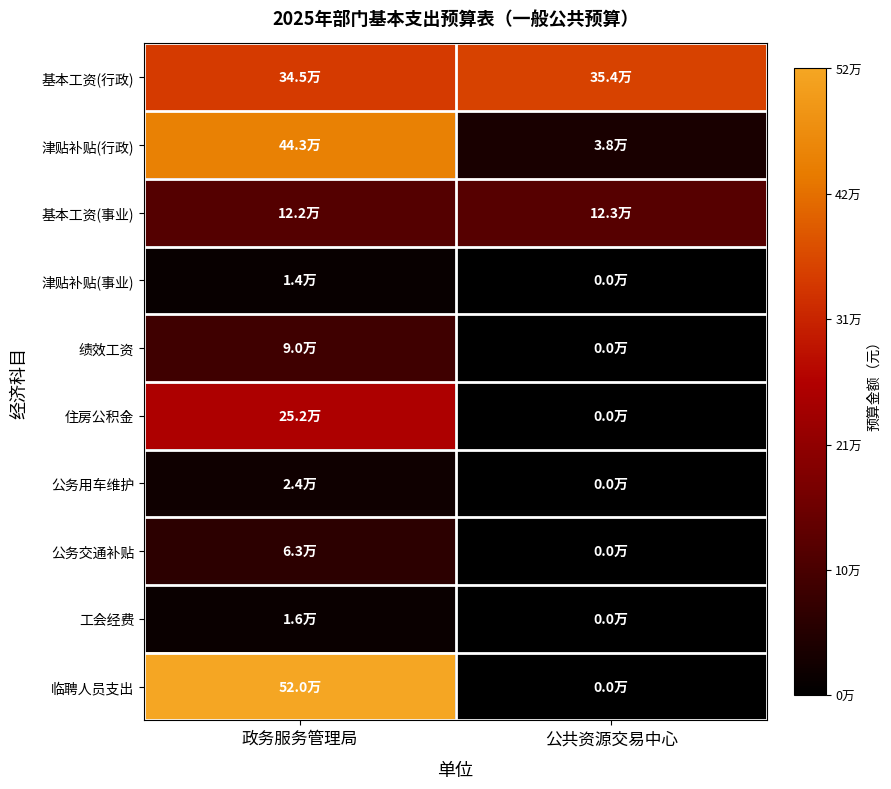

Between 政务服务管理局 and 公共资源交易中心, which series saw the biggest shift?

临聘人员支出